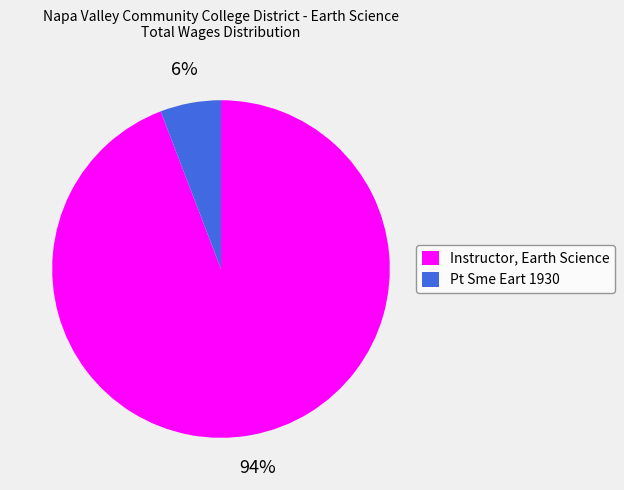

Approximately how many times larger is the value at Pt Sme Eart 1930 compared to Instructor, Earth Science?

0.1